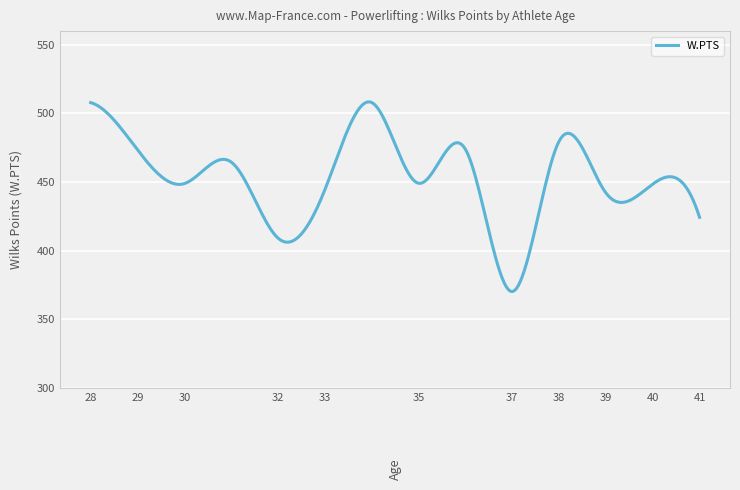

What is the maximum value shown in the chart?

508.4